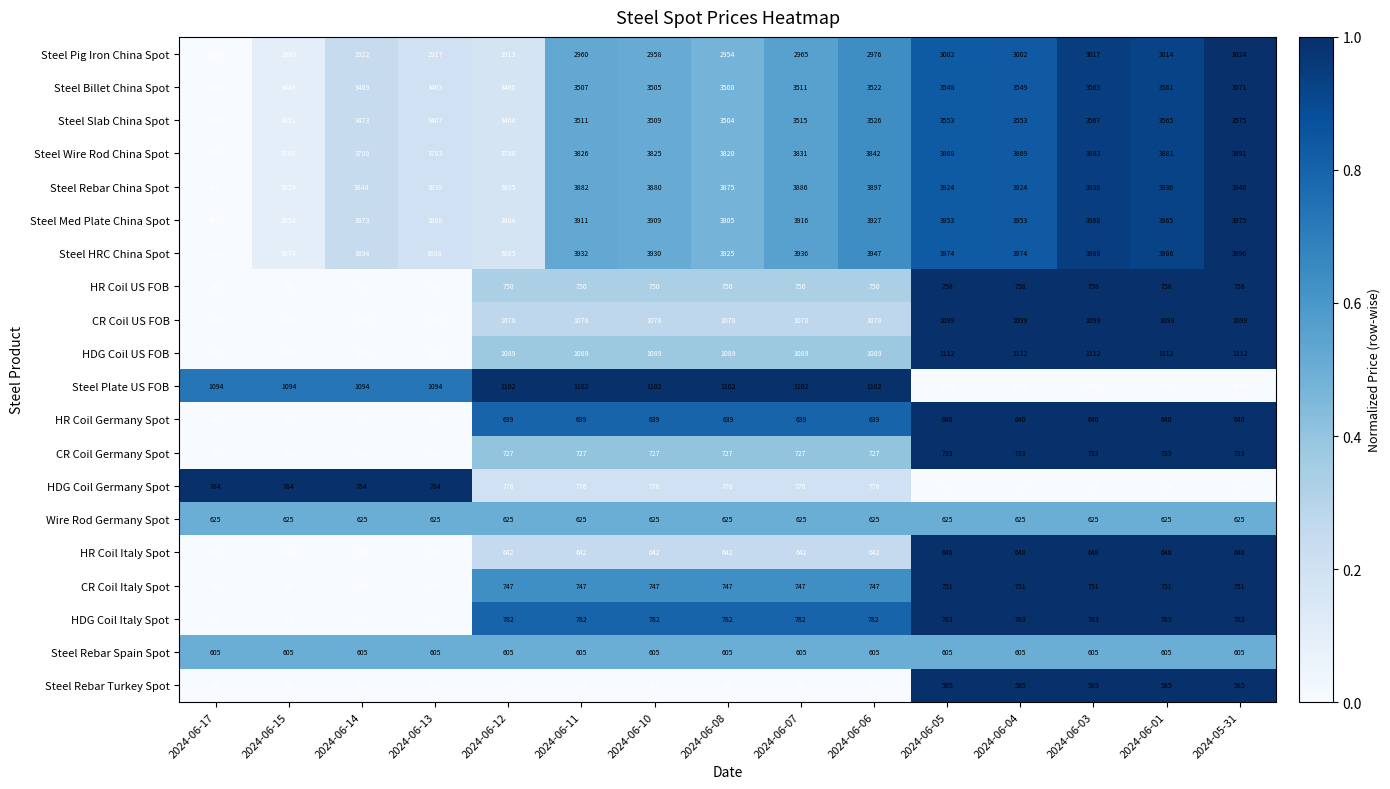

How many values in the Steel Plate US FOB series are below 1094?

5